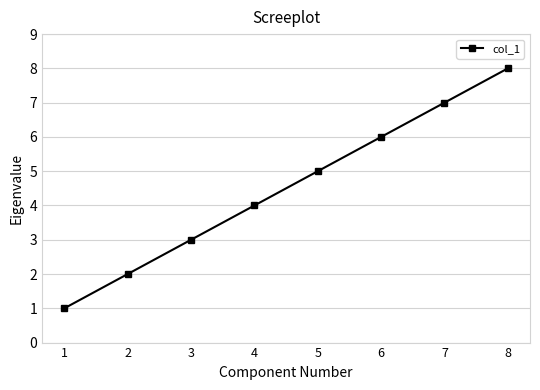

The value at 5 is 2. True or false?

False